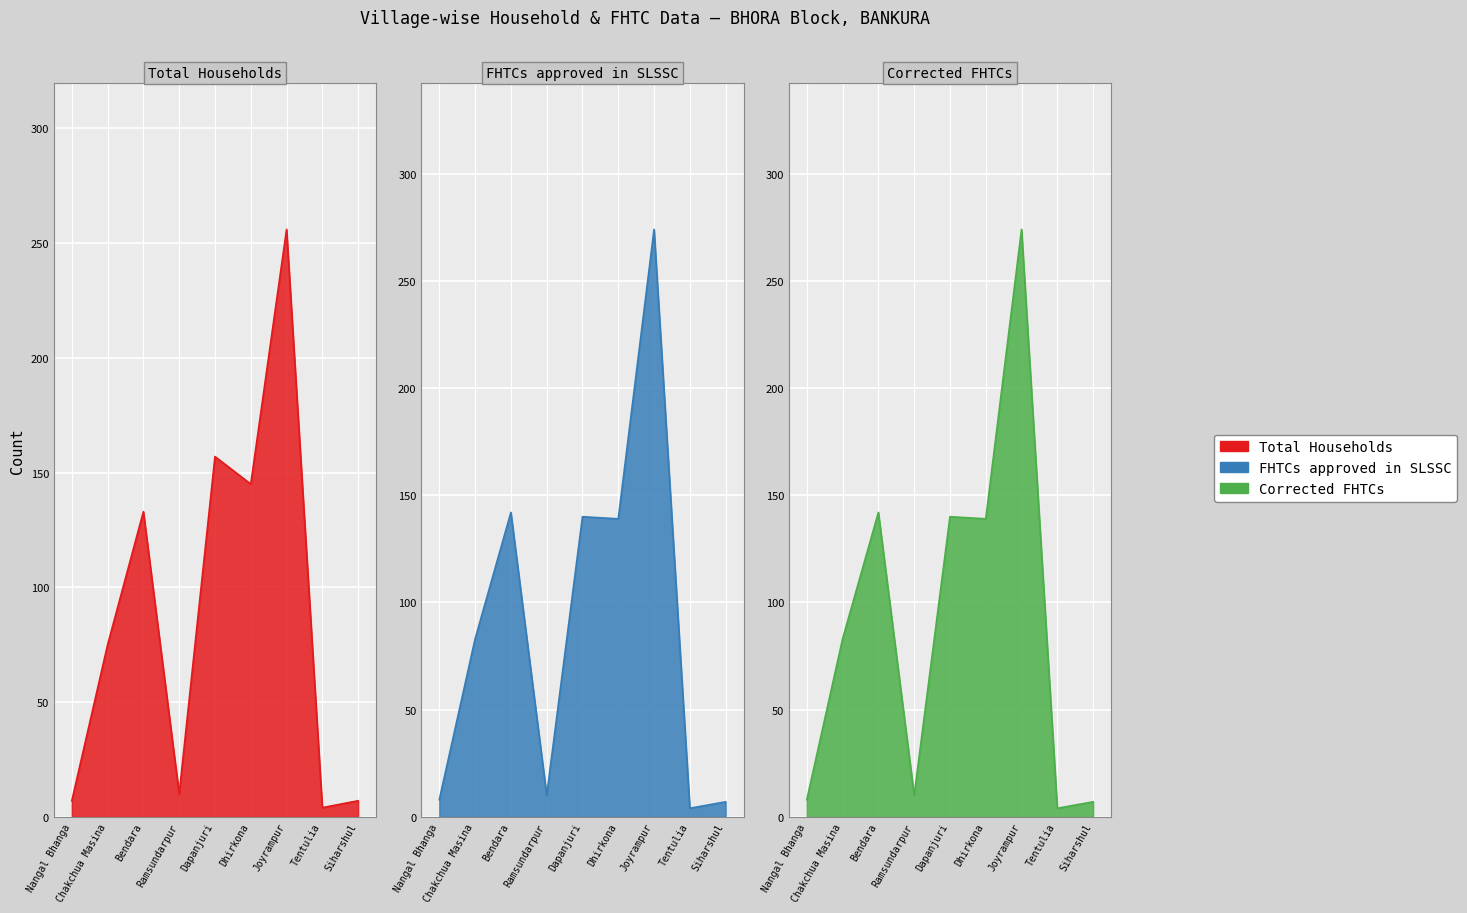

Is the value of Corrected FHTCs at Dhirkona greater than the value of Total Households at Dapanjuri?

No